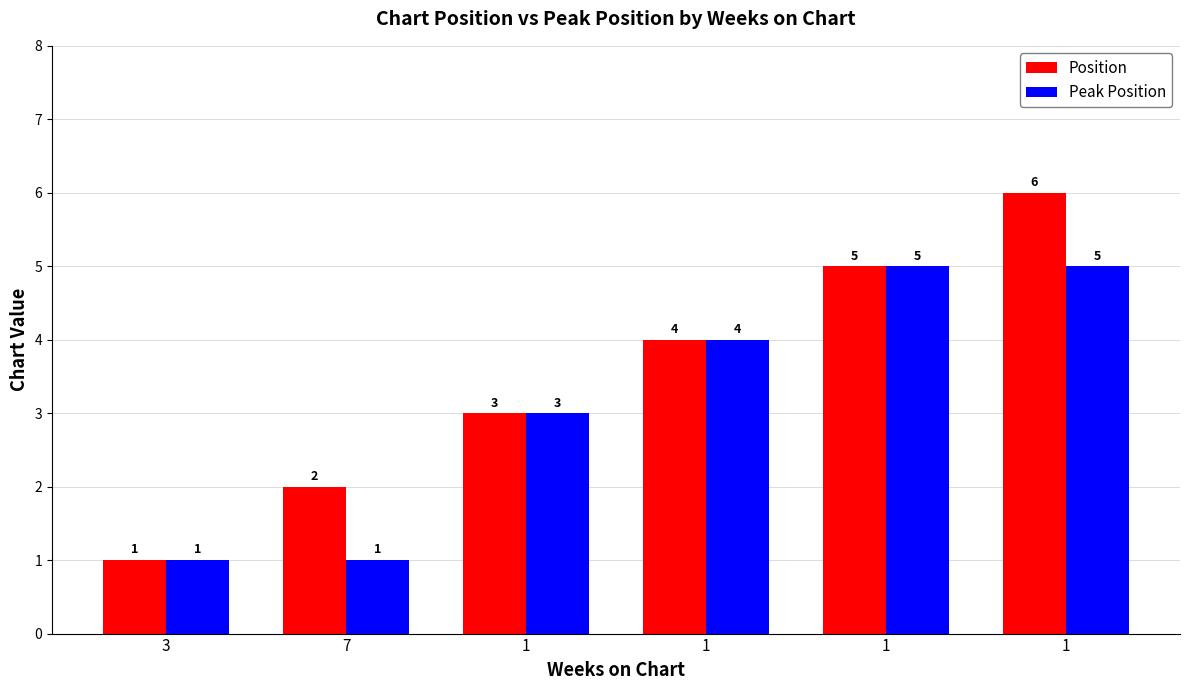

What is the label of the 1st bar from the right?

1